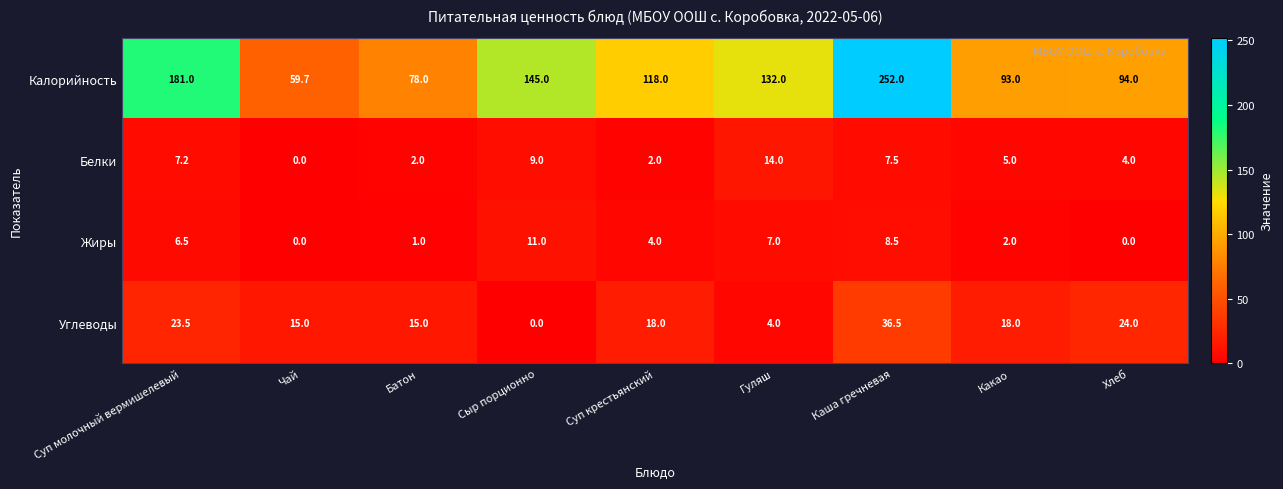

Which series has the widest spread of values?

Калорийность